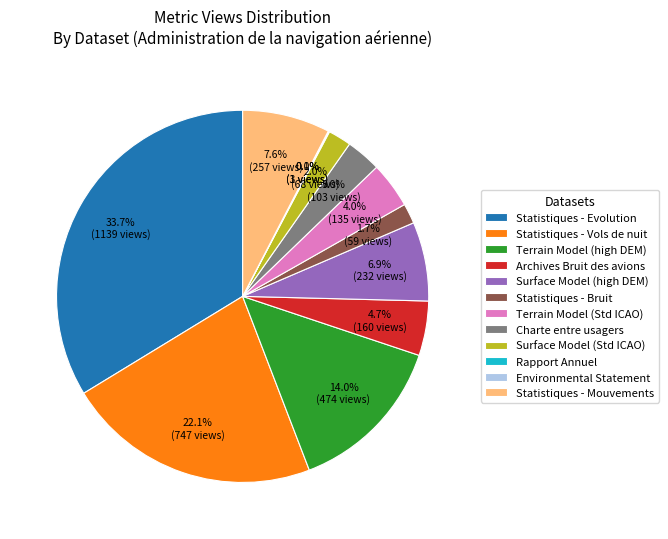

Does Statistiques - Vols de nuit account for over 50% of the chart?

No